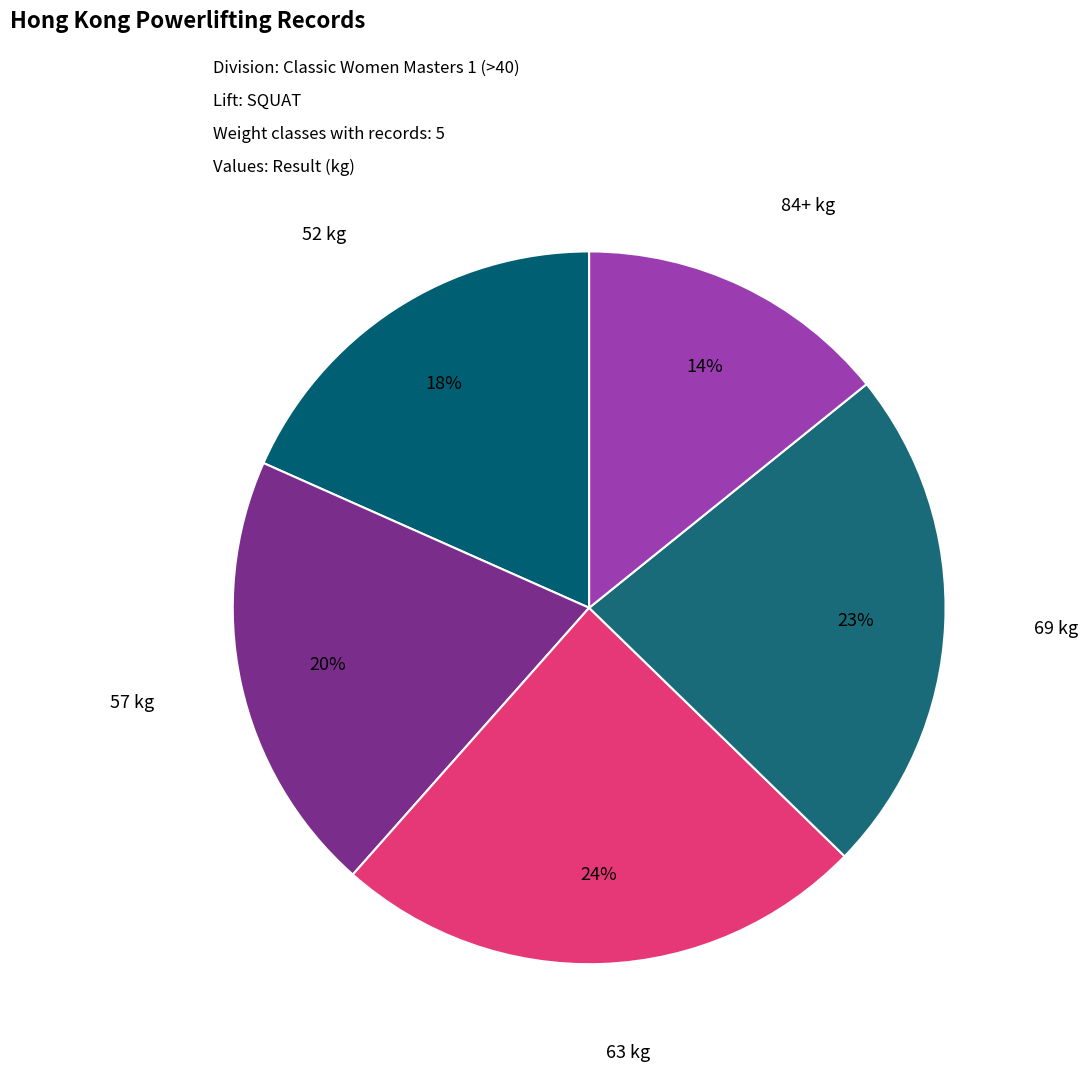

How many segments does this pie chart have?

5